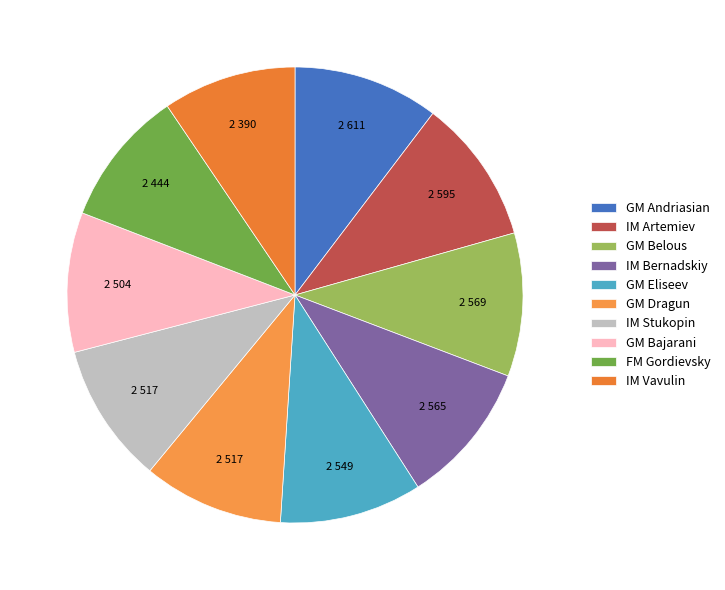

The IM Vavulin slice represents 15% of the pie. True or false?

False